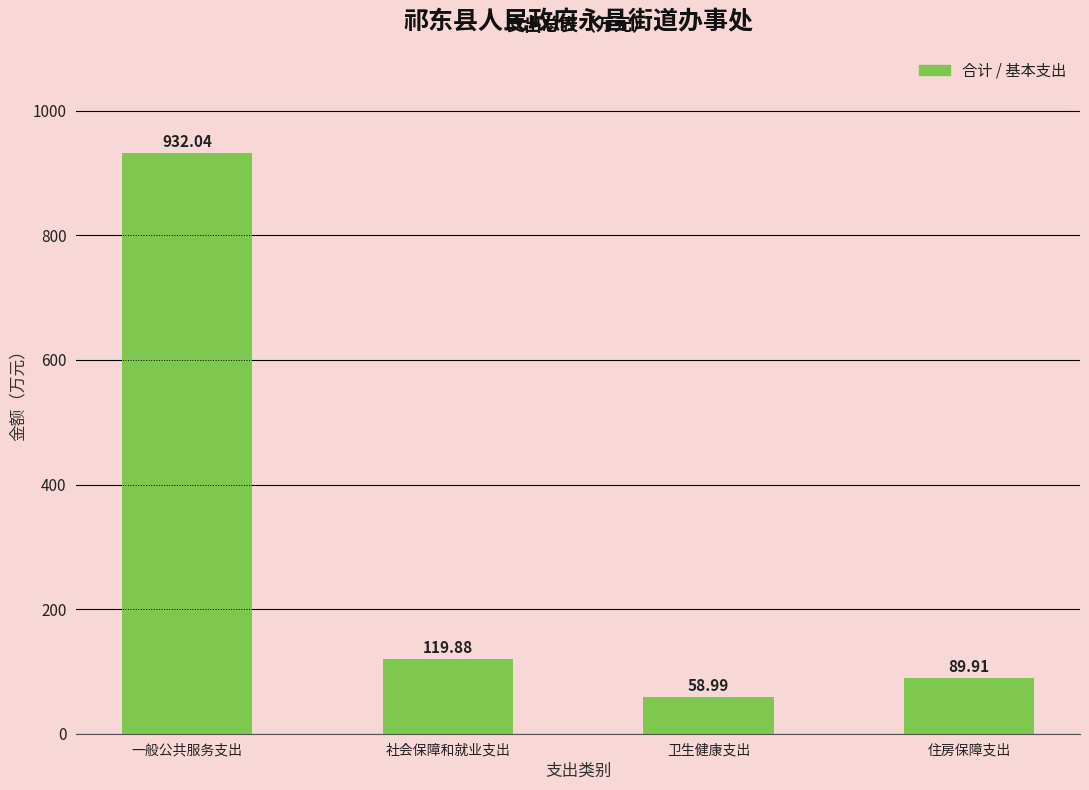

Reading left to right, list all the values displayed in this chart.

一般公共服务支出=932.0	社会保障和就业支出=119.9	卫生健康支出=59.0	住房保障支出=89.9